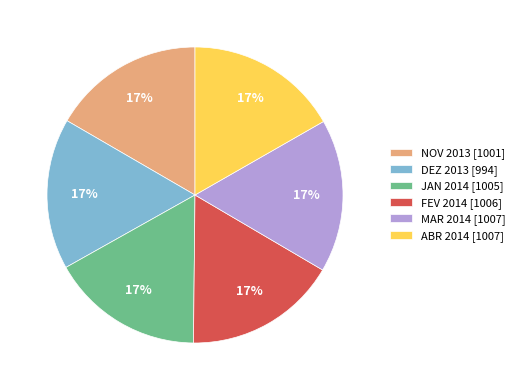

To the nearest percent, what is the average slice percentage?

17%